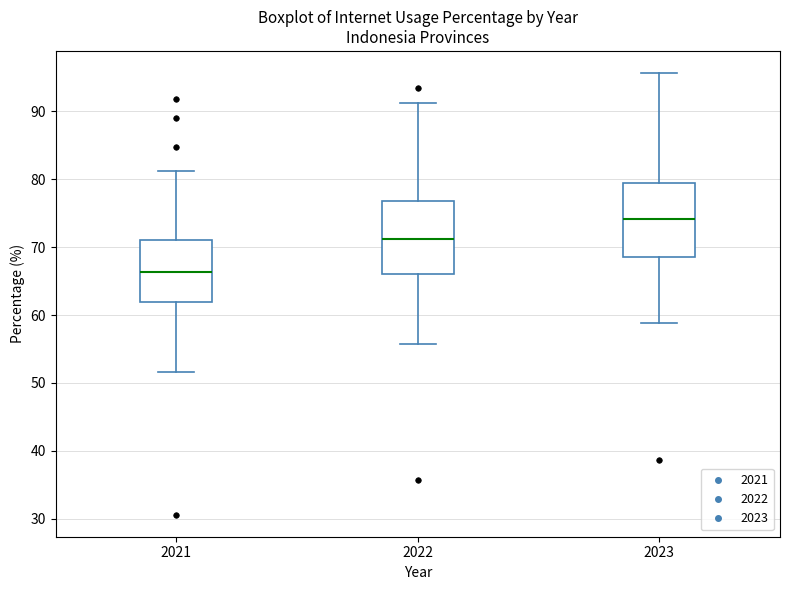

Where is the lower edge of the box at x = 2022 on the y-axis? The values are not printed on the chart, so give them approximately, as read against the axis.

66